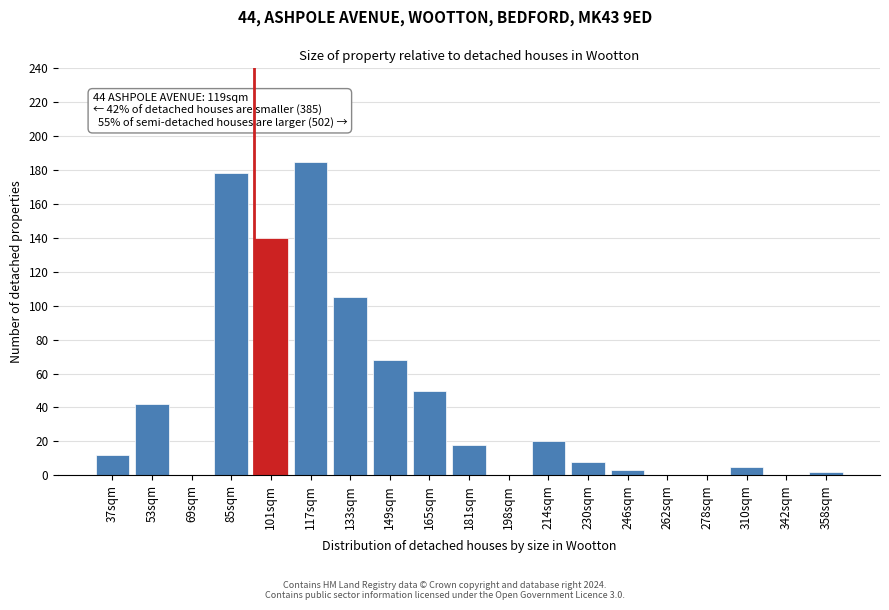

Reading right to left, transcribe all the data shown in this chart.

358sqm=2	342sqm=0	310sqm=5	278sqm=0	262sqm=0	246sqm=3	230sqm=8	214sqm=20	198sqm=0	181sqm=18	165sqm=50	149sqm=68	133sqm=105	117sqm=185	101sqm=140	85sqm=178	69sqm=0	53sqm=42	37sqm=12